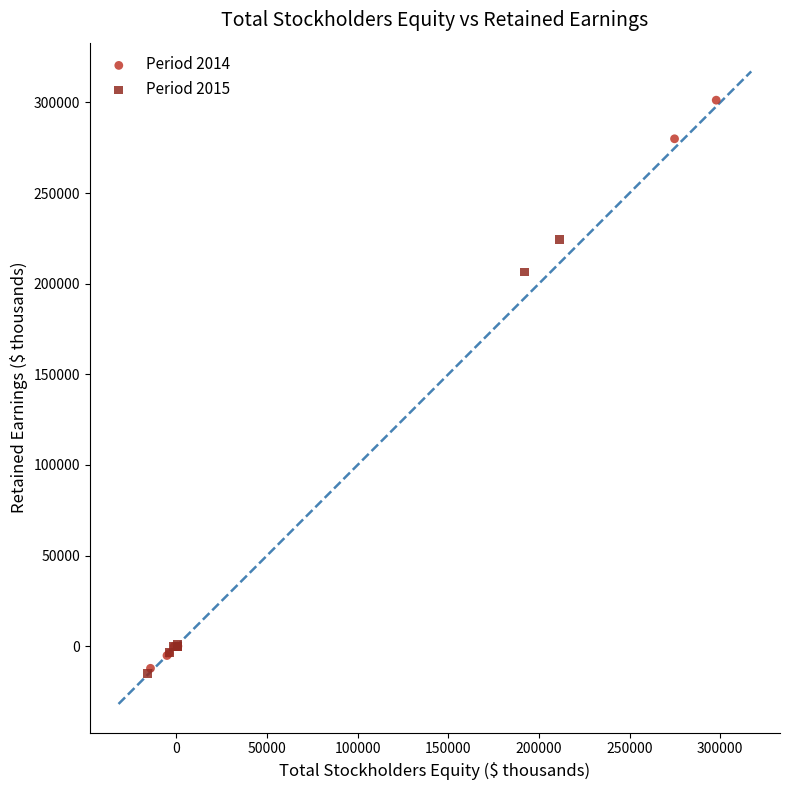

Which series has the widest spread of Y values?

Period 2014